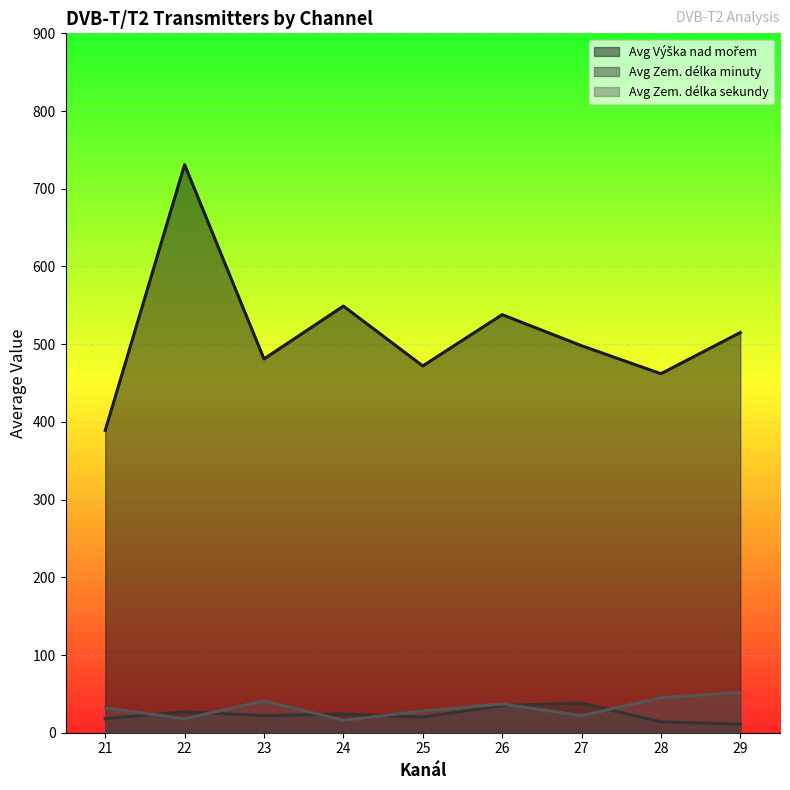

How many data points in Avg Zem. délka sekundy are less than 32?

4